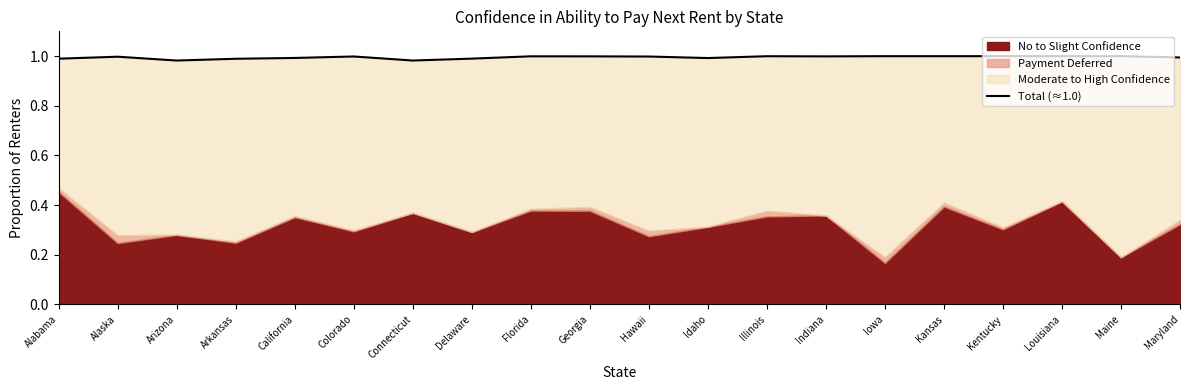

How many interior local valleys (lower than both neighbors) does the data have?

4